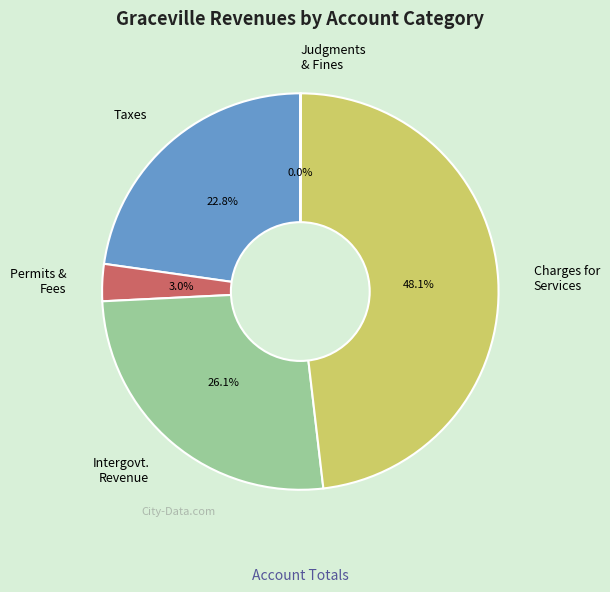

Does any single category account for the majority?

No